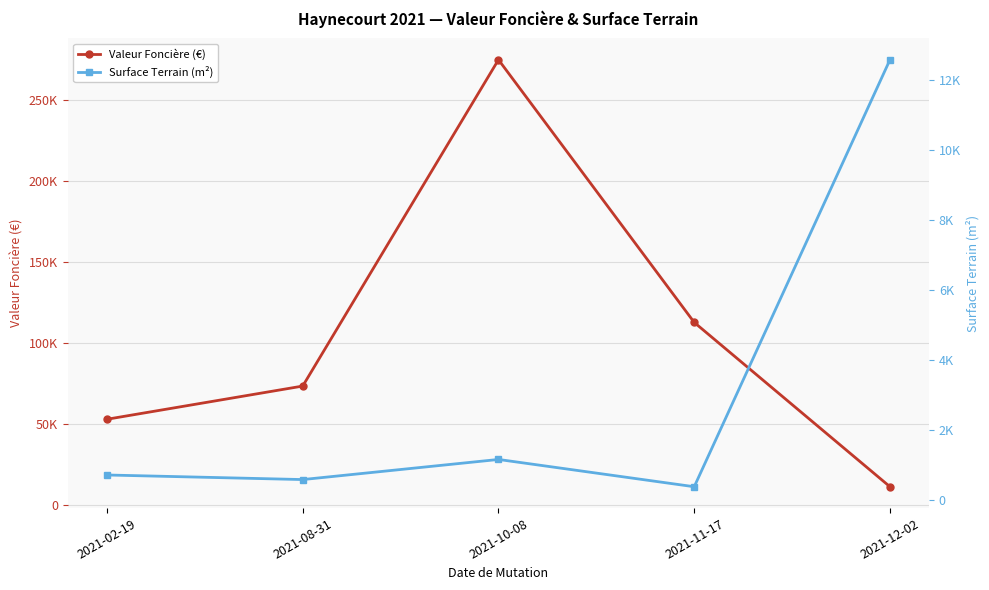

Rank the series by their average value, from lowest to highest.

Surface Terrain (m²), Valeur Foncière (€)